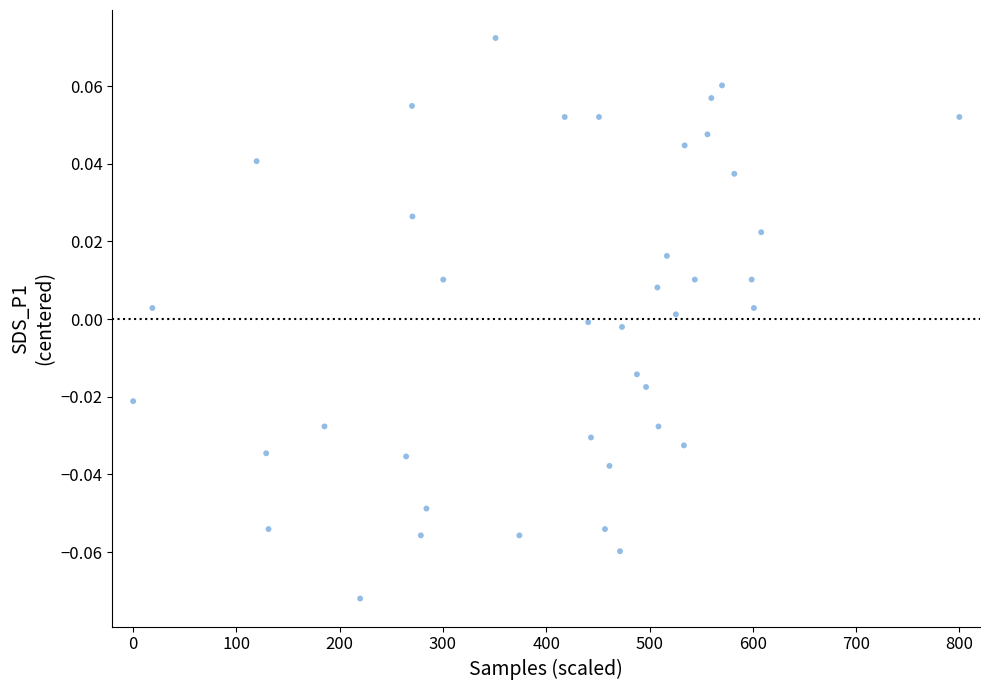

What is the range of X values (max minus min)?

800.0